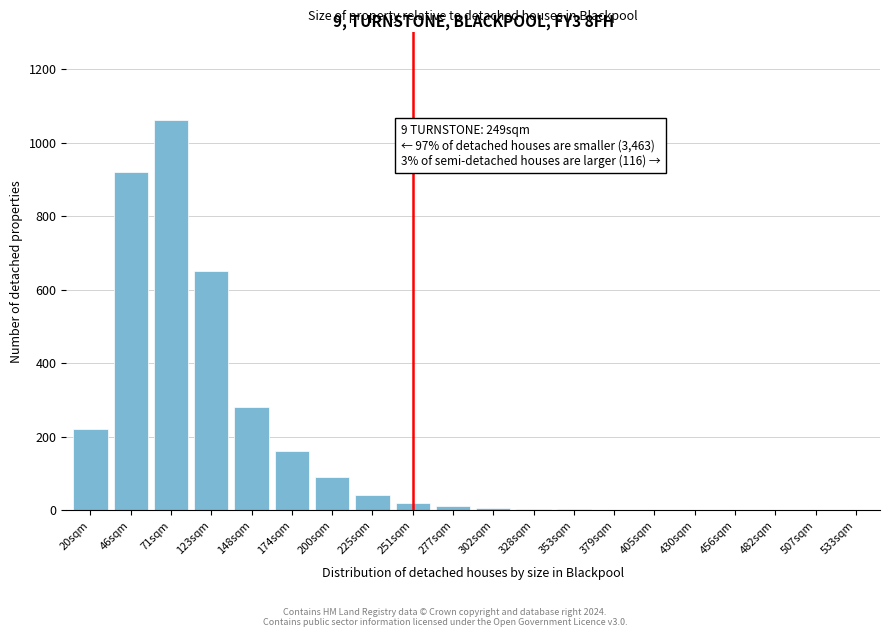

What is the change in value from 71sqm to 456sqm?

-1060